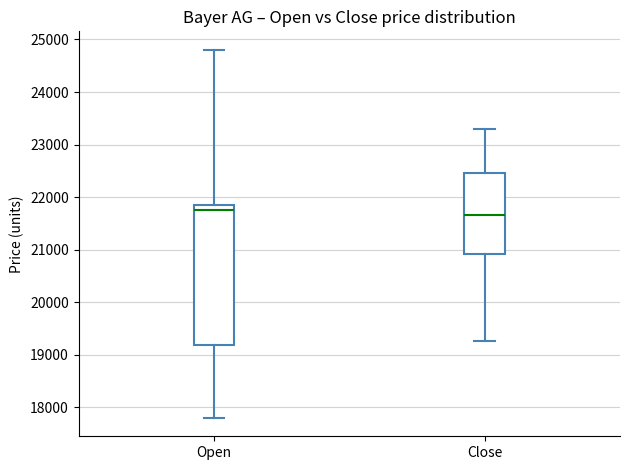

Where is the lower edge of the box for Close on the y-axis? The values are not printed on the chart, so give them approximately, as read against the axis.

20900